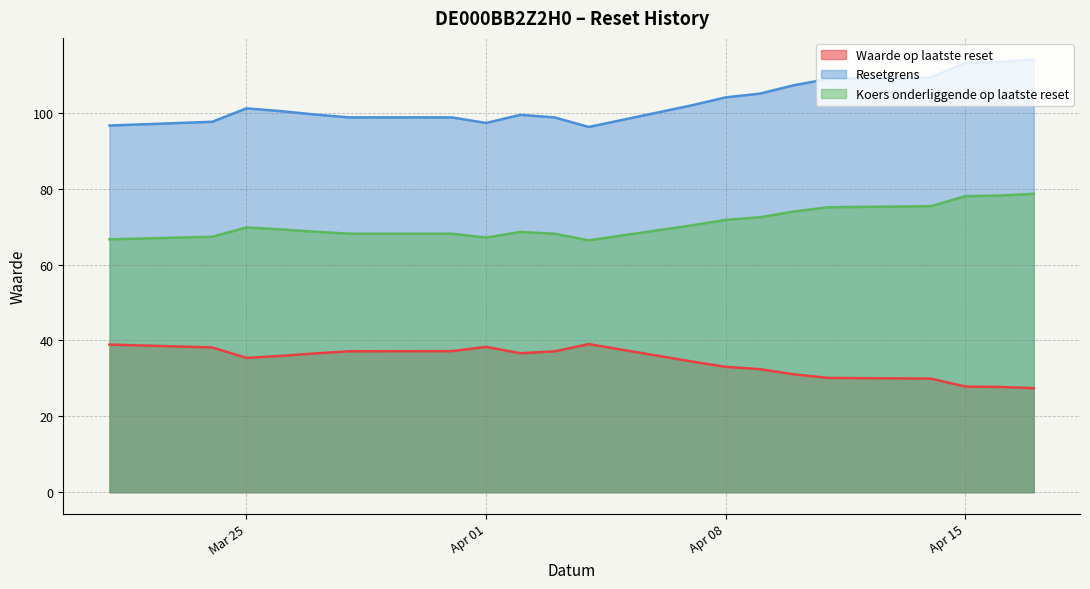

True or false: Koers onderliggende op laatste reset has more than 2 points higher than both neighbors.

False